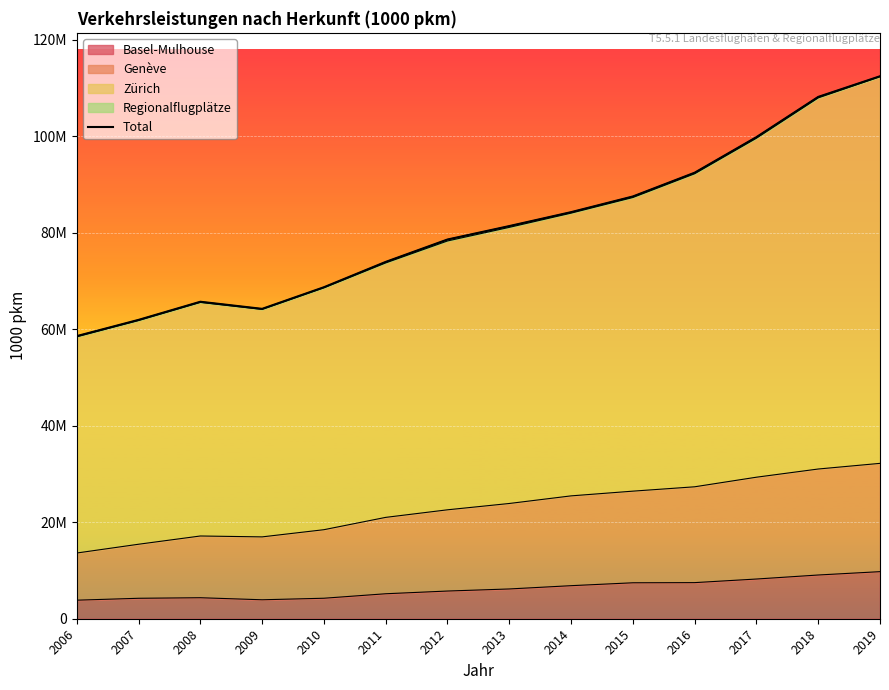

At which label is the value closest to 85491449?

2014